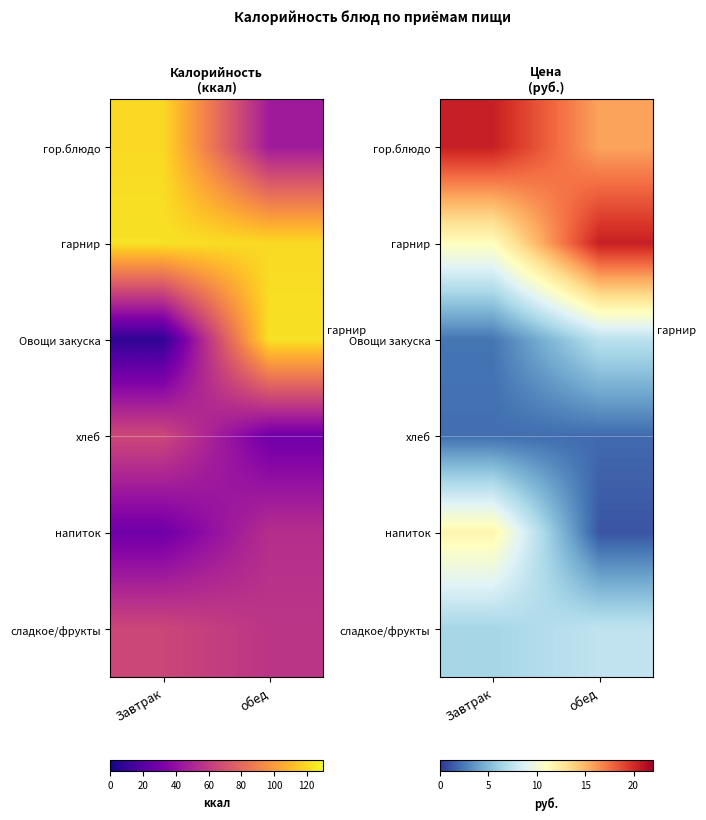

What is the total value across all series at Завтрак?

54.0